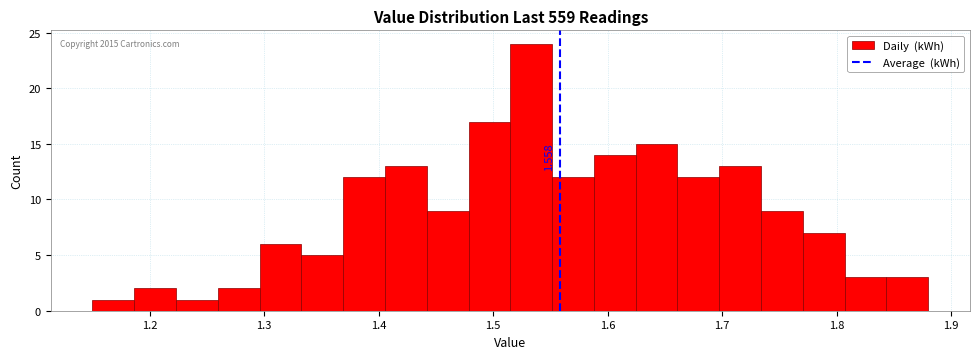

Around what value on the x-axis is the tallest bar? Give the approximate position of its centre, as read against the axis.

1.53